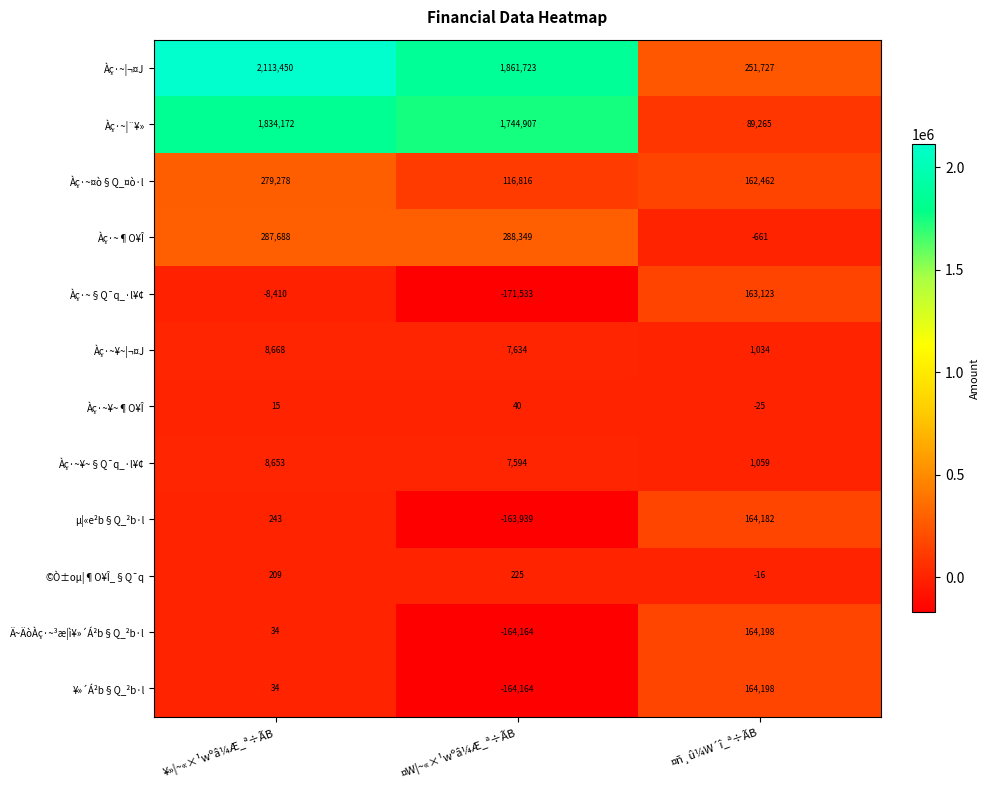

At which label does Àç·~¥~§Q¯q_·l¥¢ reach its peak?

¥»¦~«×¹wºâ¼Æ_ª÷ÃB